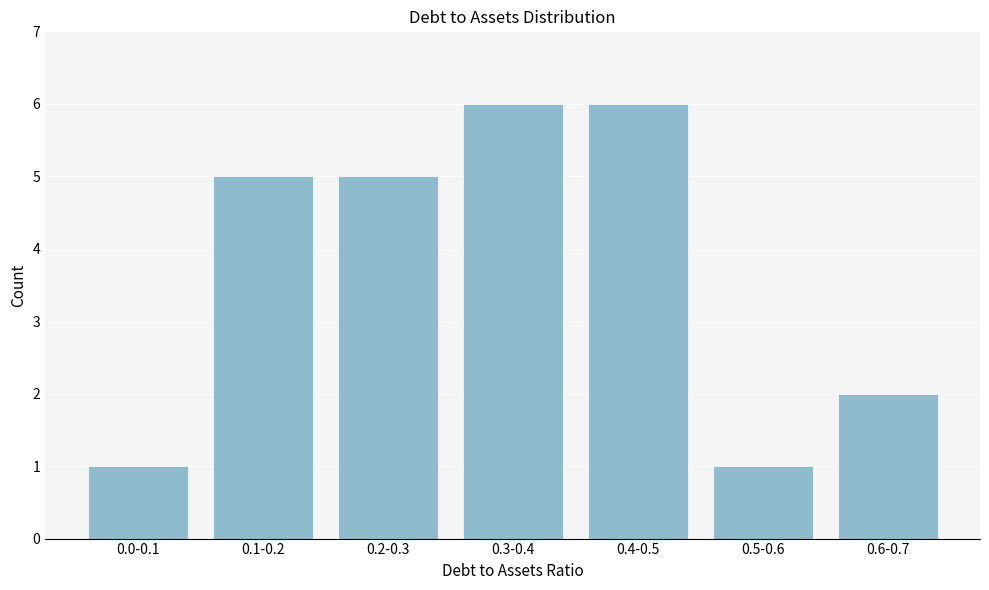

Reading right to left, what are all the values shown in this chart?

0.6-0.7=2	0.5-0.6=1	0.4-0.5=6	0.3-0.4=6	0.2-0.3=5	0.1-0.2=5	0.0-0.1=1